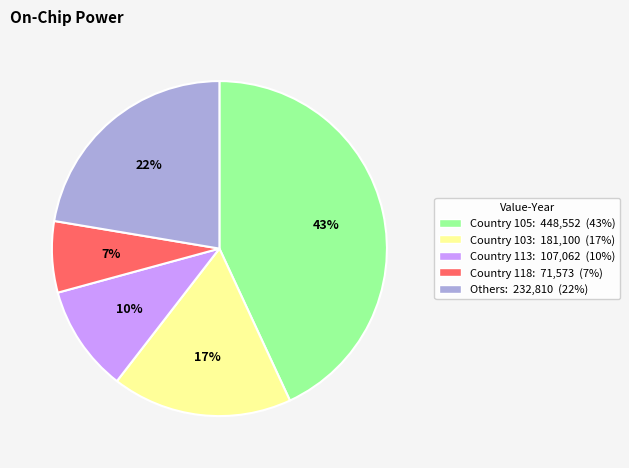

To the nearest percent, what is the average slice percentage?

20%